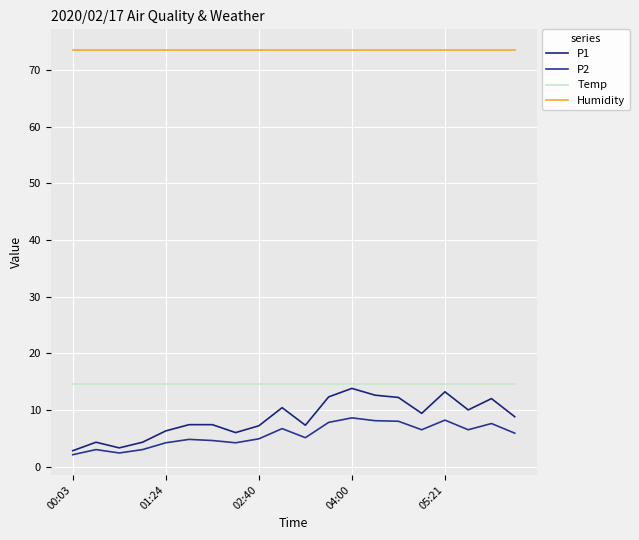

What is the minimum value shown in the chart?

2.1